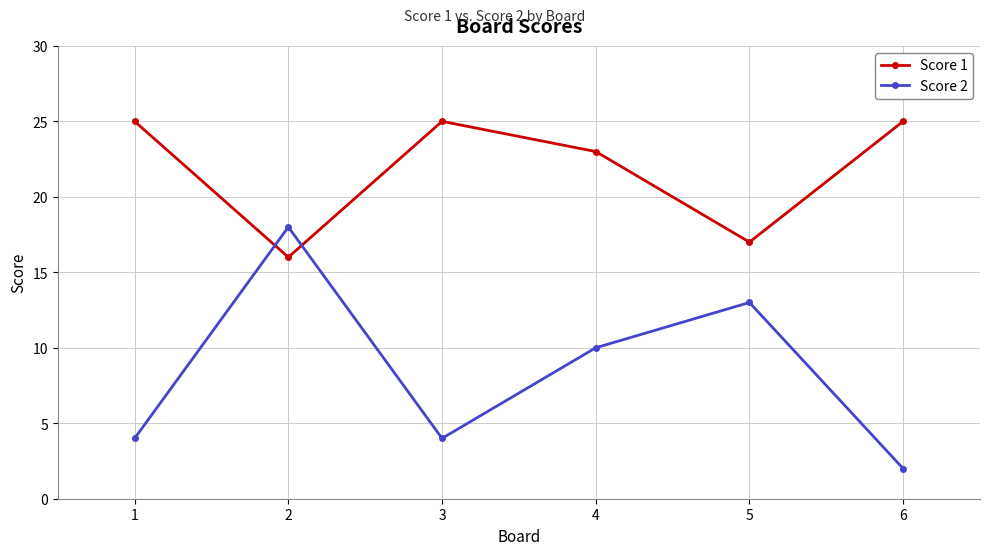

Rank the series by their maximum value, from lowest to highest.

Score 2, Score 1